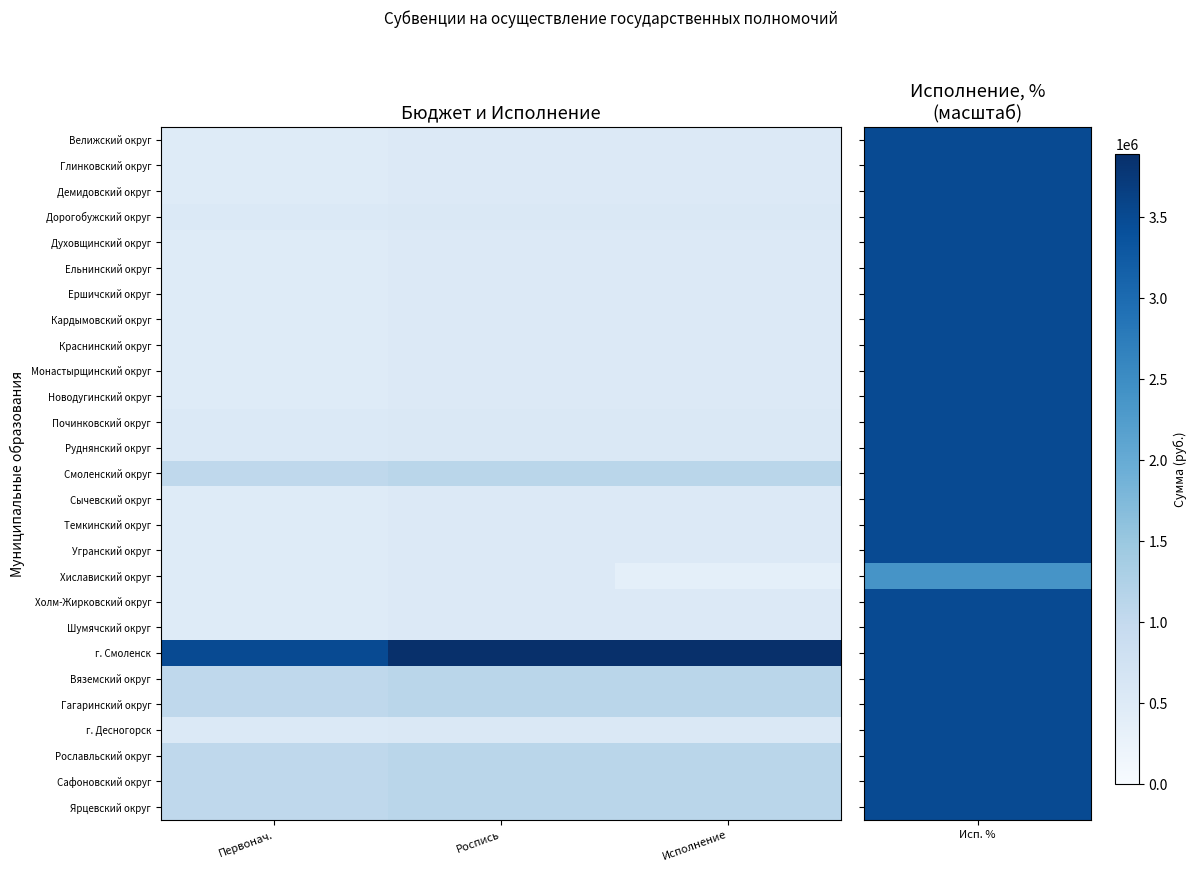

Rank the series by their maximum value, from highest to lowest.

г. Смоленск, Смоленский округ, Вяземский округ, Гагаринский округ, Рославльский округ, Сафоновский округ, Ярцевский округ, Дорогобужский округ, Починковский округ, Руднянский округ, г. Десногорск, Велижский округ, Глинковский округ, Демидовский округ, Духовщинский округ, Ельнинский округ, Ершичский округ, Кардымовский округ, Краснинский округ, Монастырщинский округ, Новодугинский округ, Сычевский округ, Темкинский округ, Угранский округ, Хиславиский округ, Холм-Жирковский округ, Шумячский округ